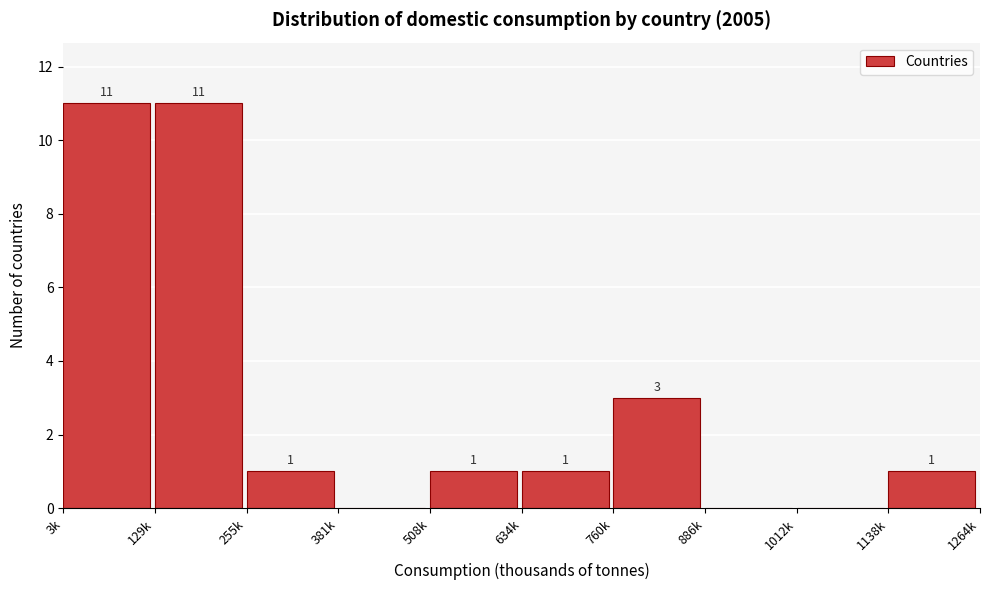

Reading left to right, transcribe all the data shown in this chart.

3k=11	129k=11	255k=1	381k=0	508k=1	634k=1	760k=3	886k=0	1012k=0	1138k=1